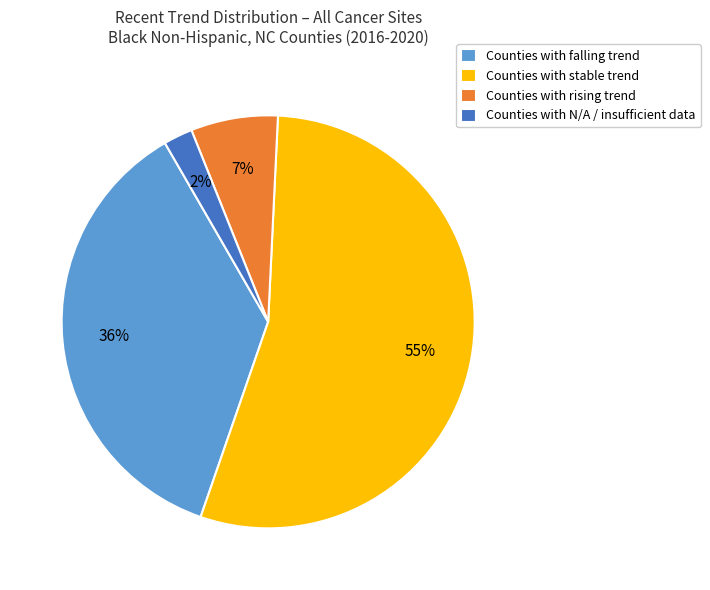

Which has a higher value, Counties with N/A / insufficient data or Counties with falling trend?

Counties with falling trend